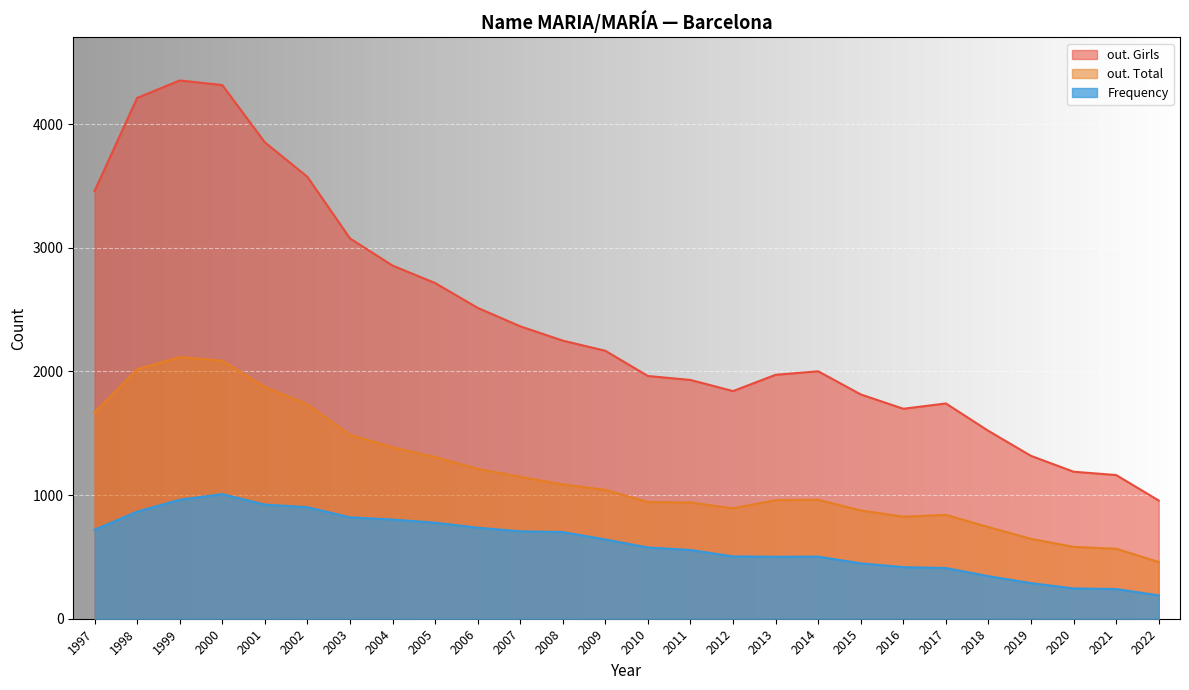

Count the number of categories in the chart.

26